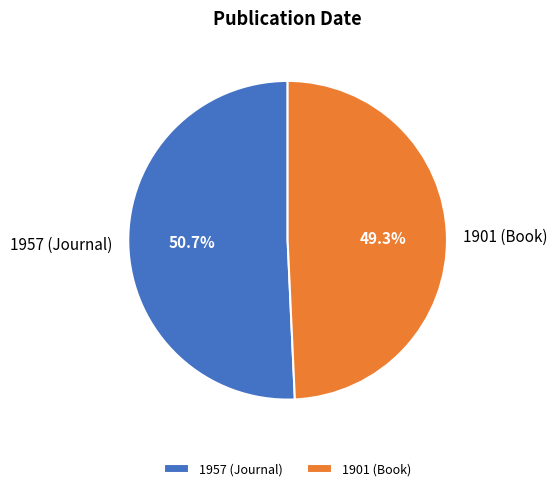

True or false: 1957 (Journal) accounts for 51% of the total.

True